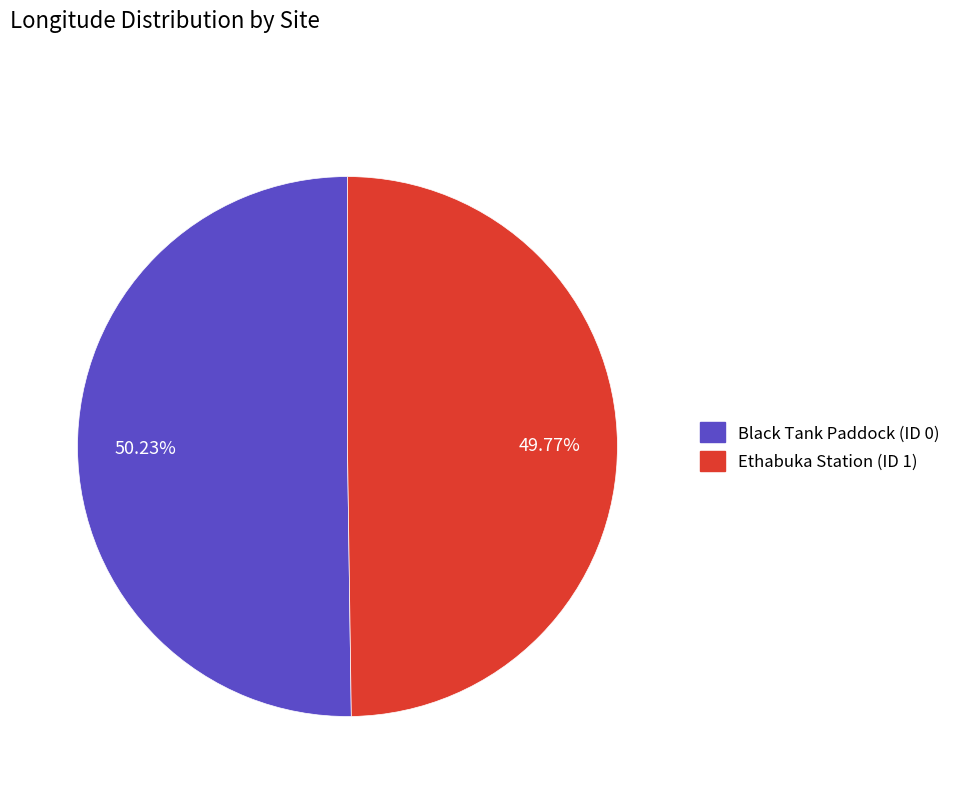

What is the ratio of the value at Ethabuka Station (ID 1) to the value at Black Tank Paddock (ID 0)?

1.0